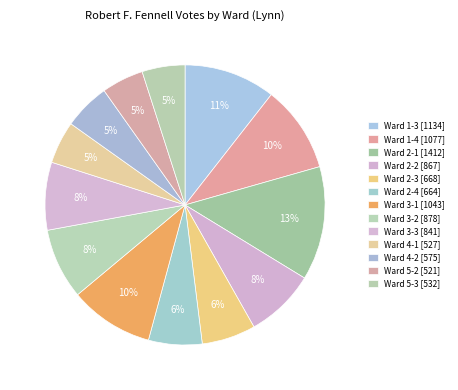

Count the number of slices in the pie.

13